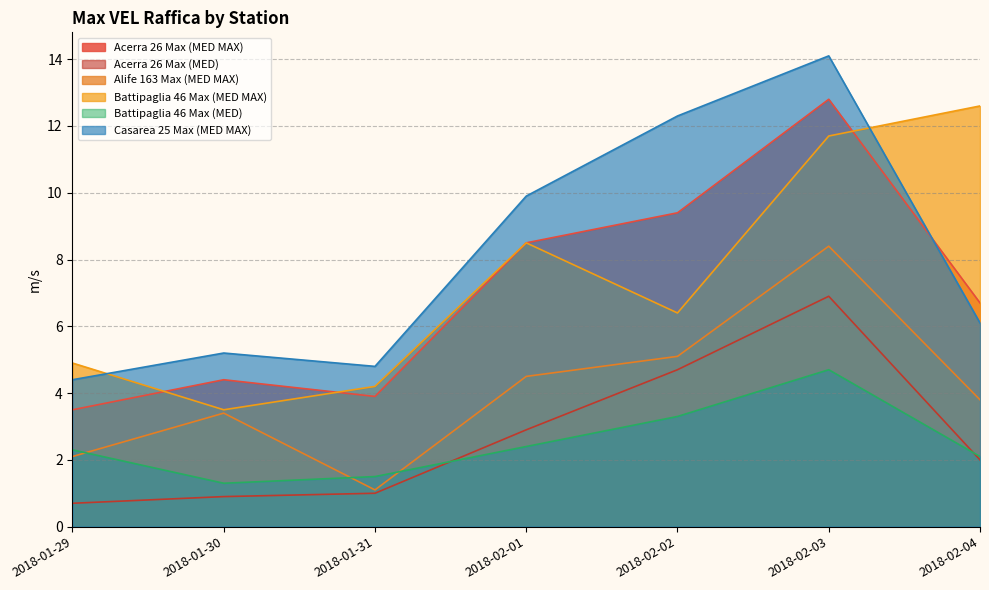

What position from the right is 2018-01-29?

7